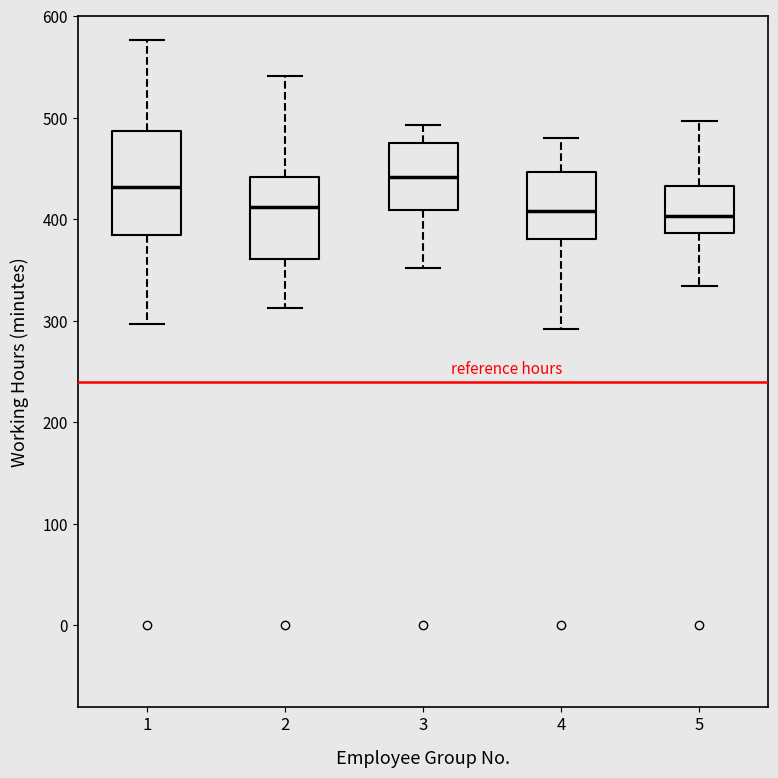

Where is the upper edge of the box at x = 1 on the y-axis? The values are not printed on the chart, so give them approximately, as read against the axis.

490